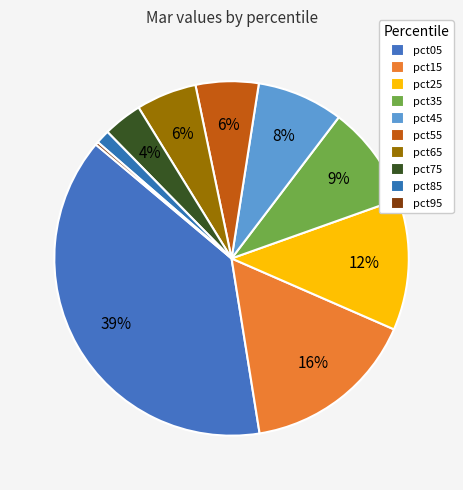

Is there a majority slice in this chart?

No